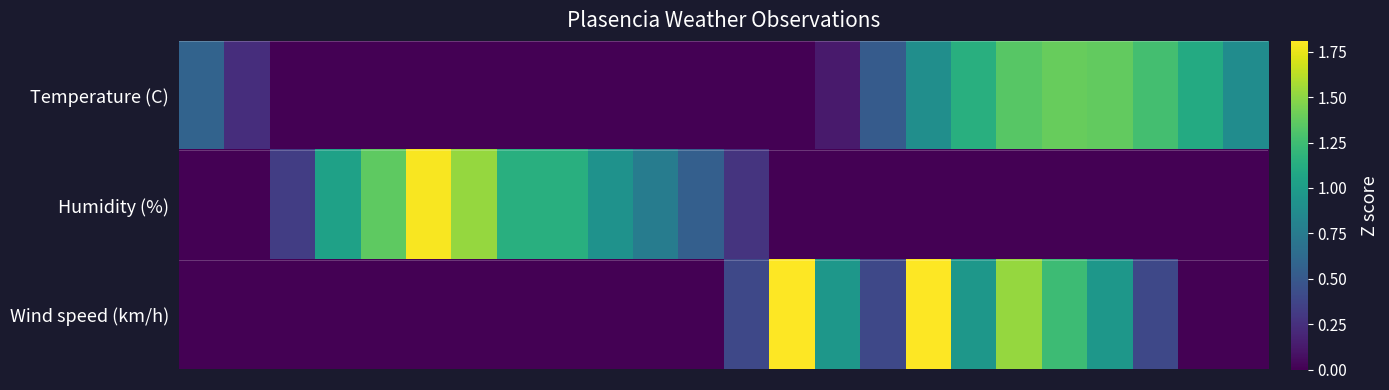

At which category is the sum across all series the highest?

18